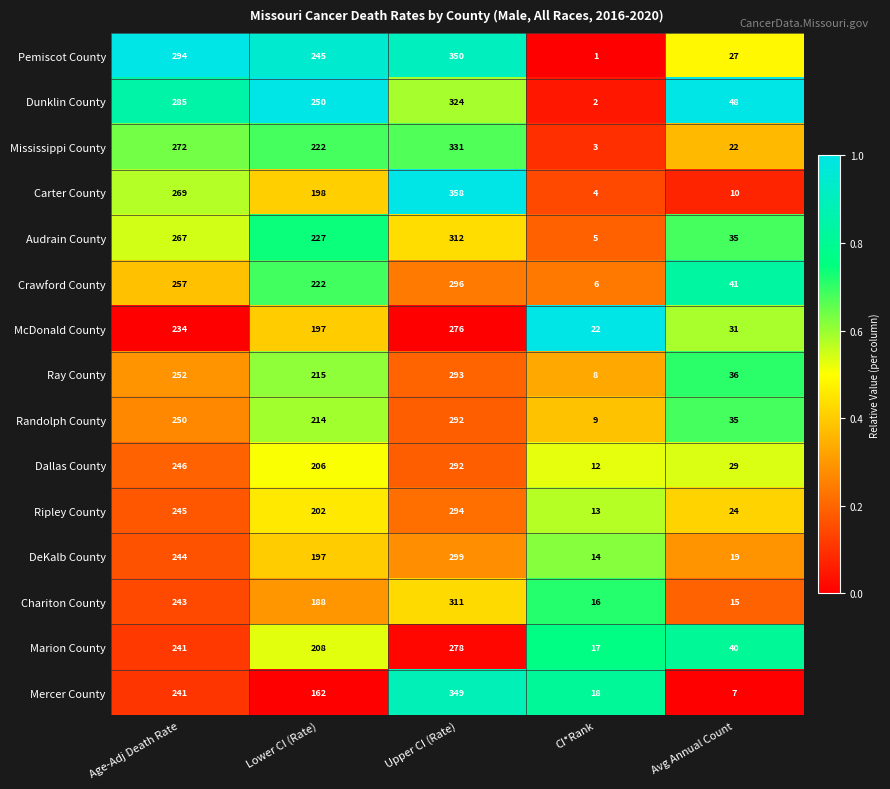

Which series has the largest total across all categories?

Pemiscot County